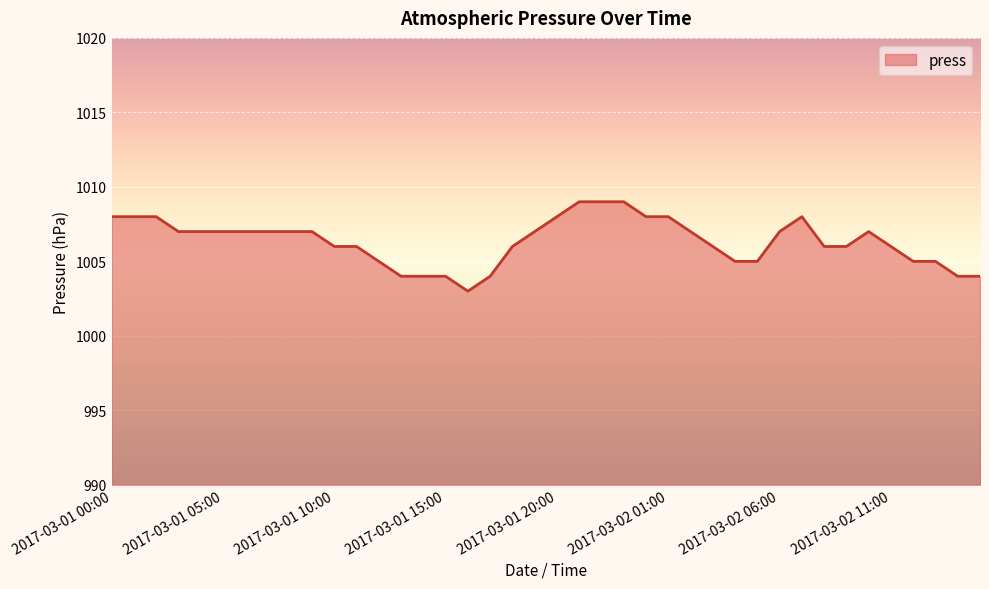

How many lines are shown in the chart?

1